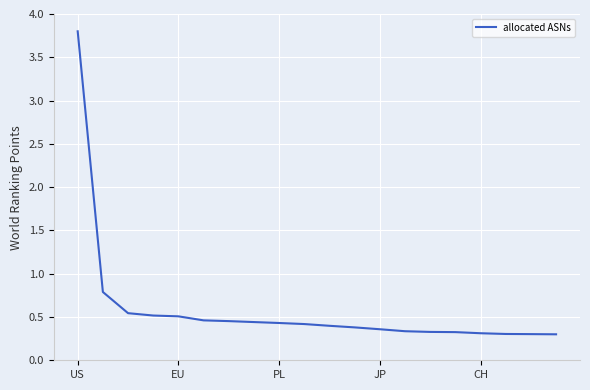

What is the difference between the maximum and minimum values?

3.5